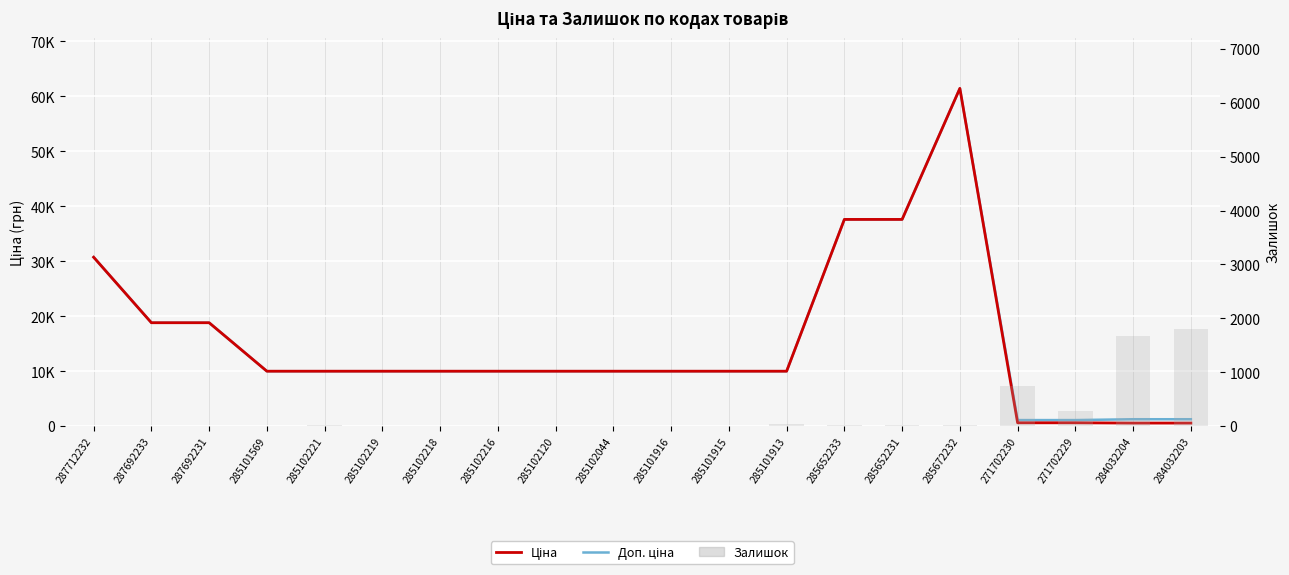

Are the bars grouped side by side (vs. stacked)?

Yes